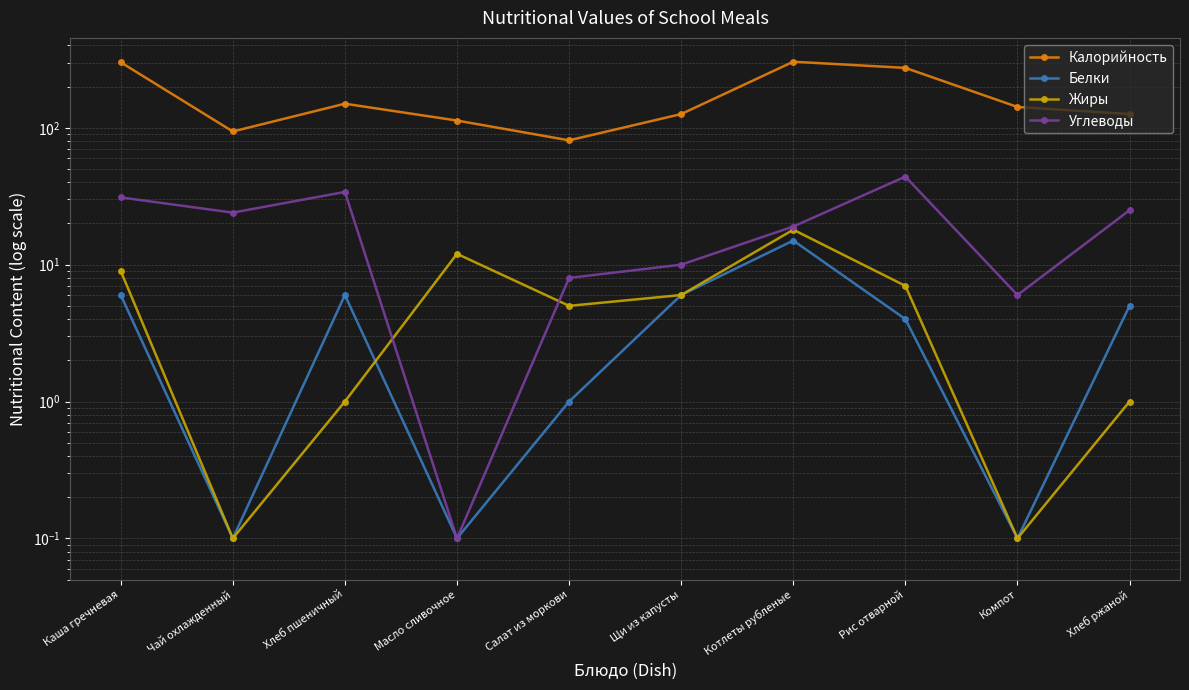

True or false: Калорийность has a value of 81.0 at Салат из моркови.

True